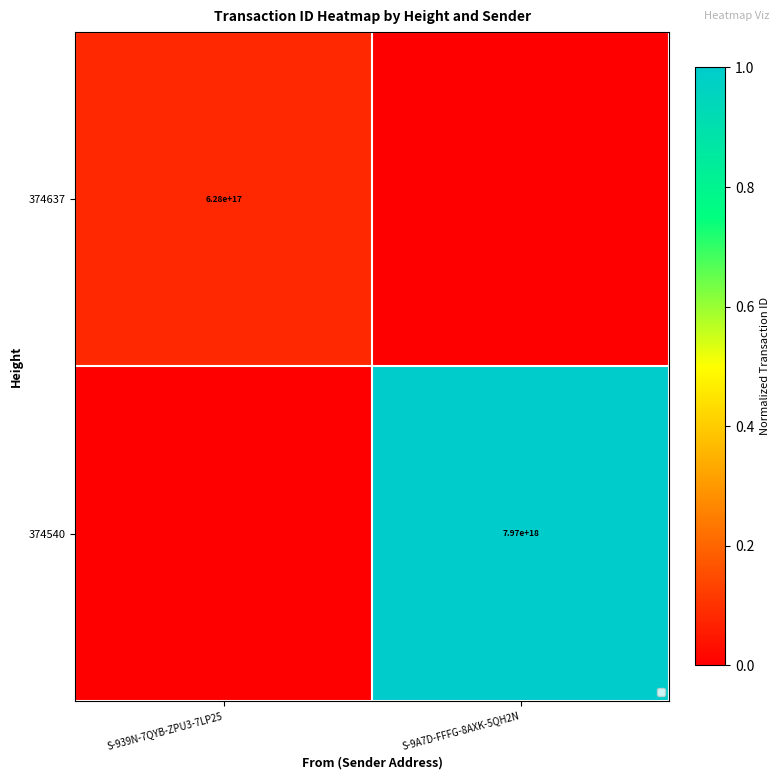

True or false: 374637 has a value of 327867387730589888 at S-939N-7QYB-ZPU3-7LP25.

False